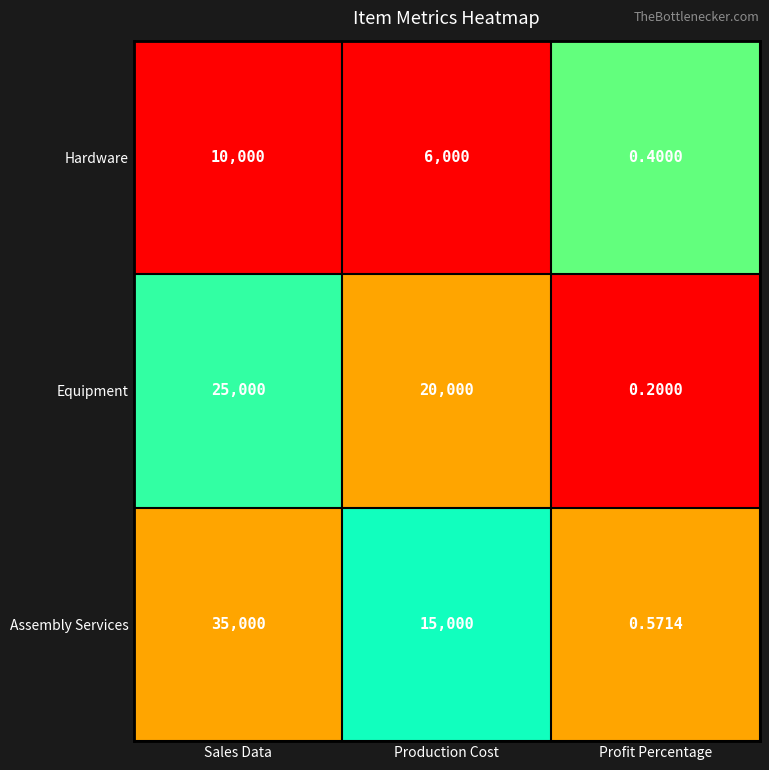

At which label is Equipment closest to 12500?

Production Cost